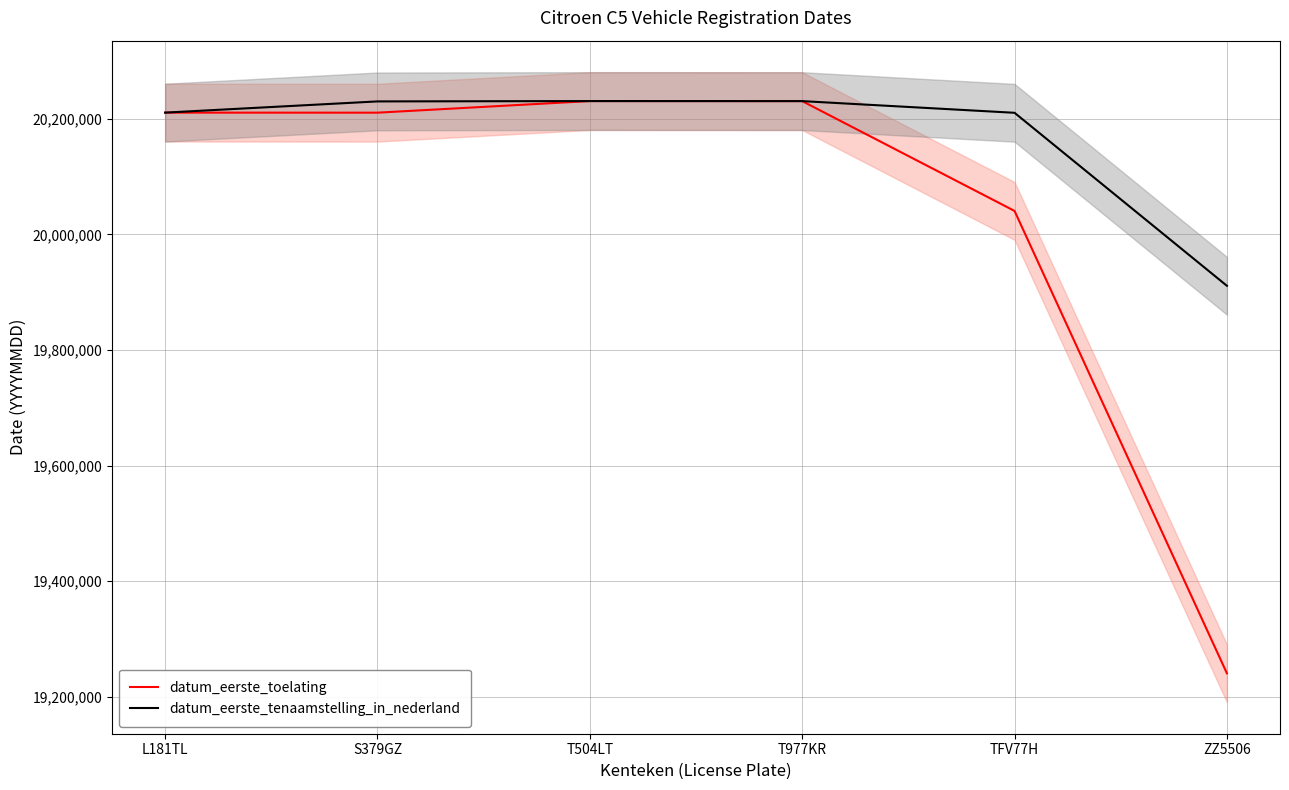

Which series has the largest total across all categories?

datum_eerste_tenaamstelling_in_nederland